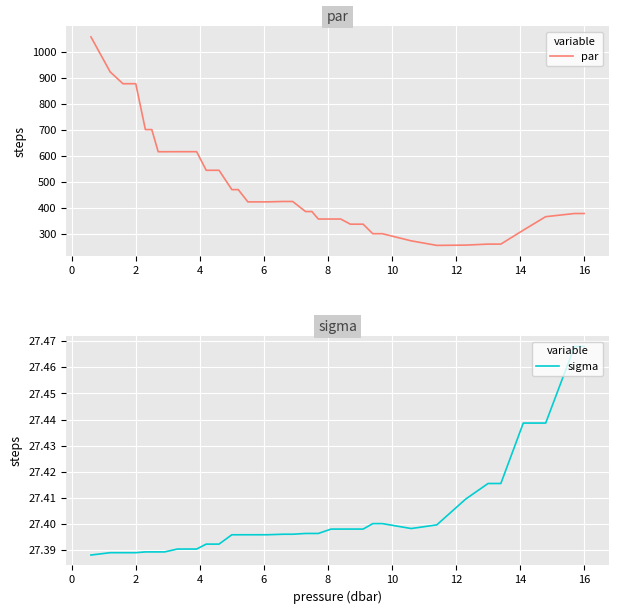

How many lines are shown in the chart?

2